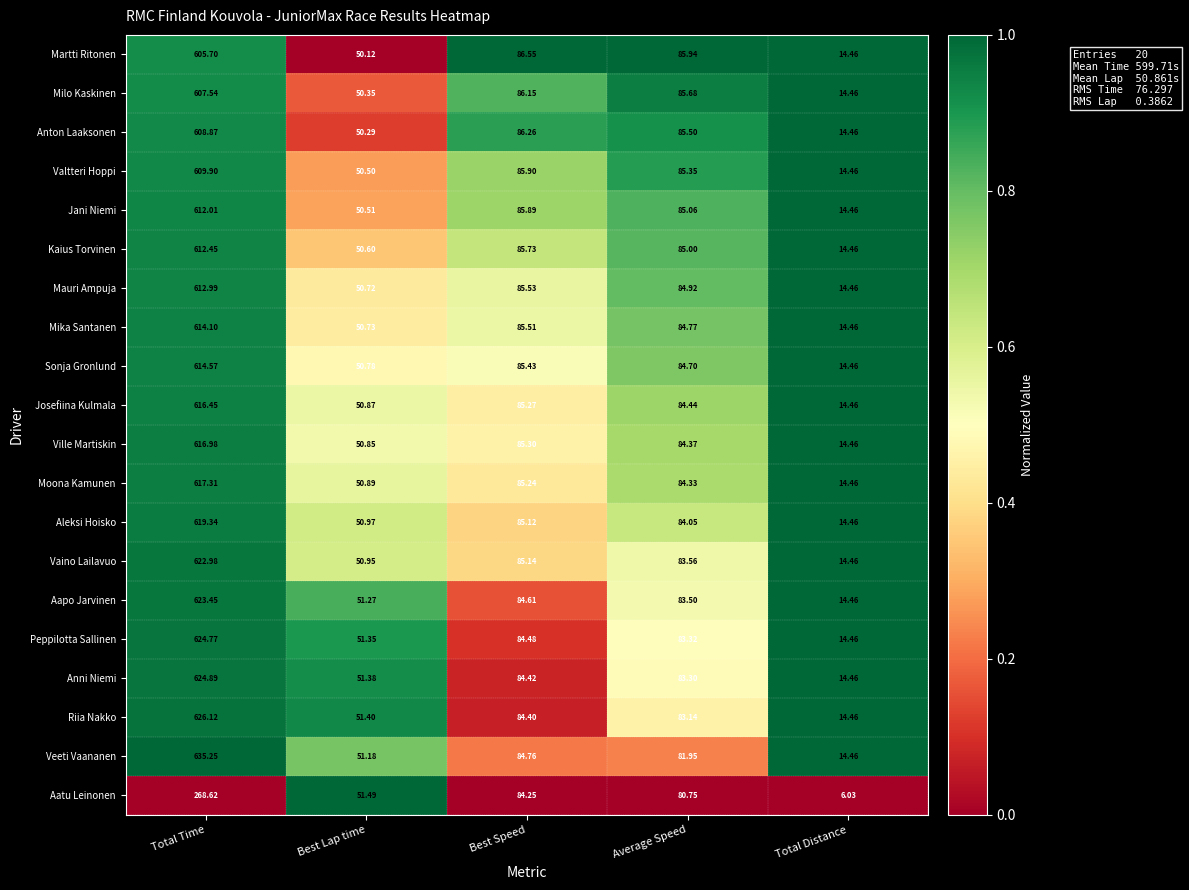

At which label does Veeti Vaananen reach its peak?

Total Time